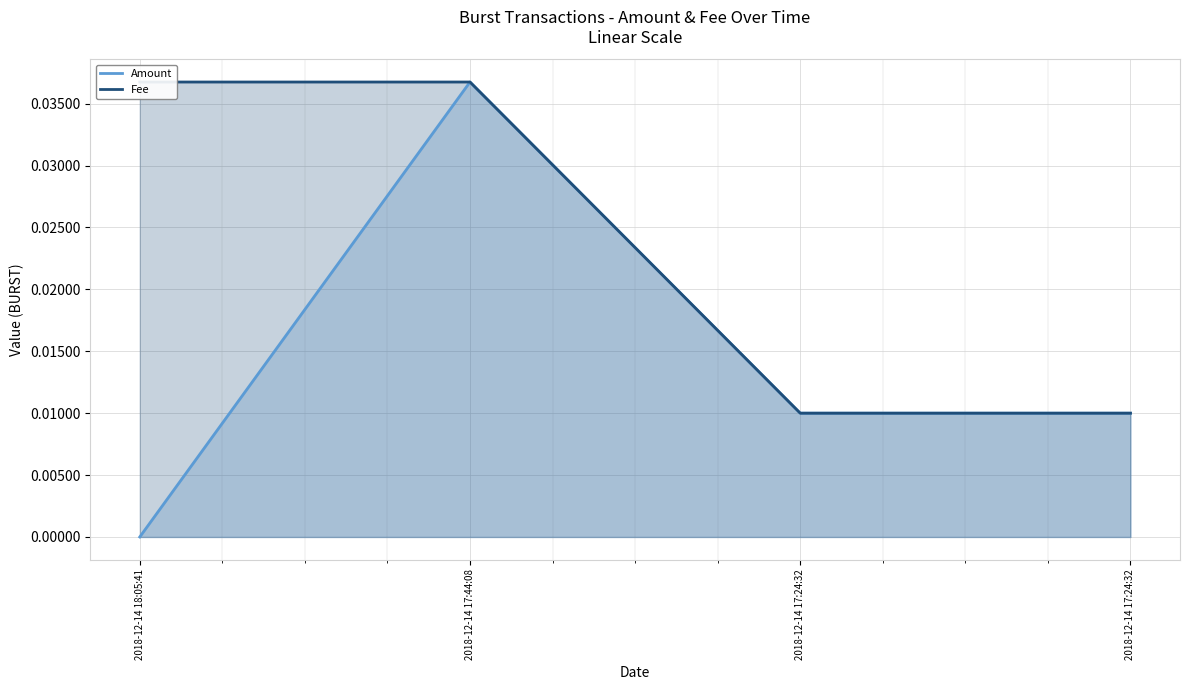

How many Fee values are between 0 and 1?

4